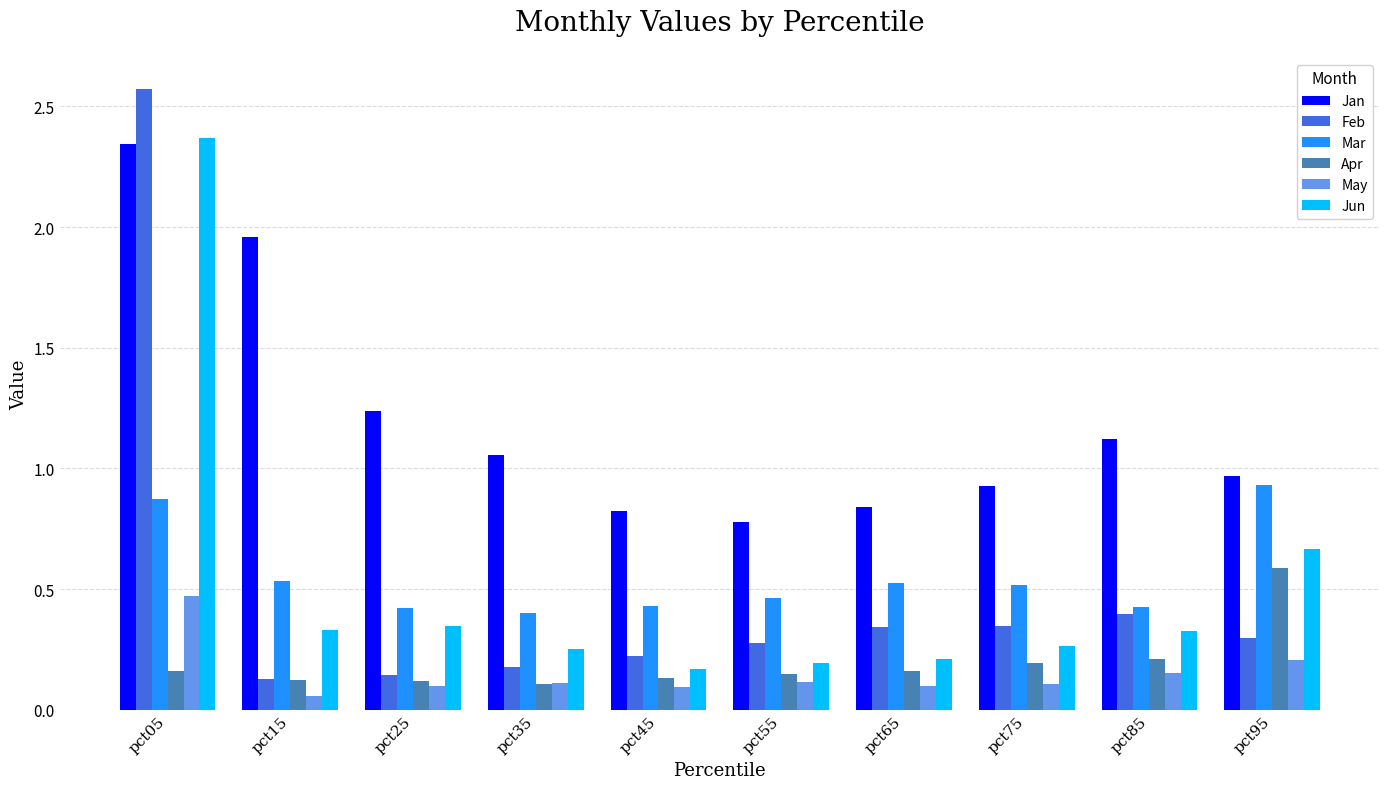

Between pct05 and pct35, which series saw the biggest shift?

Feb